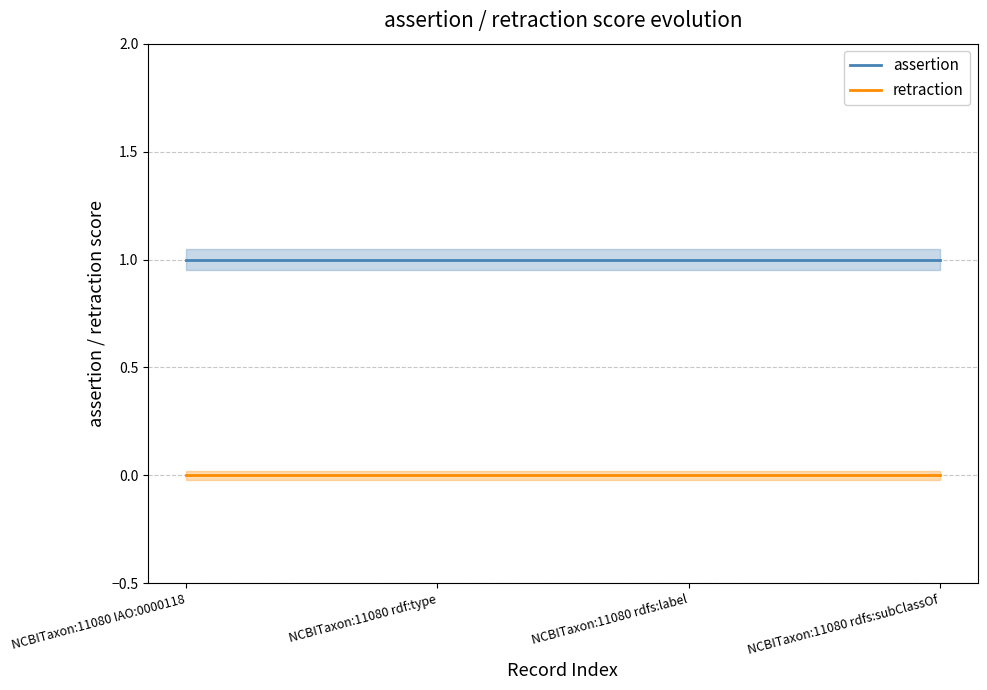

Which category has the highest value across all series?

NCBITaxon:11080 IAO:0000118